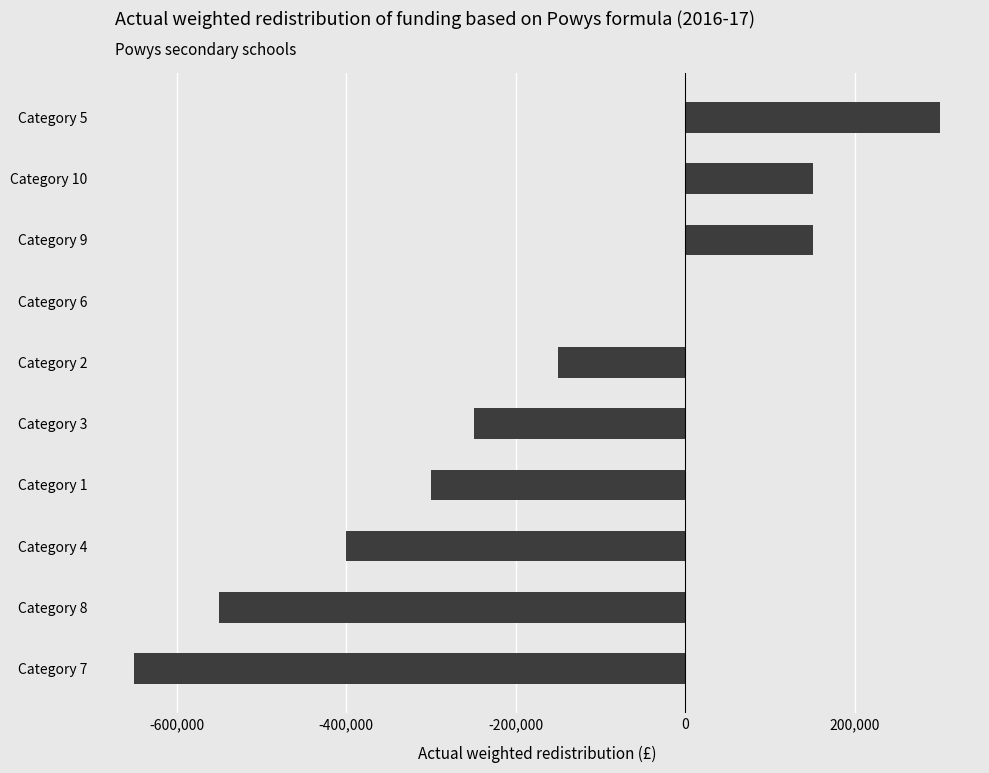

Is it true that the value at Category 9 is 150000?

True